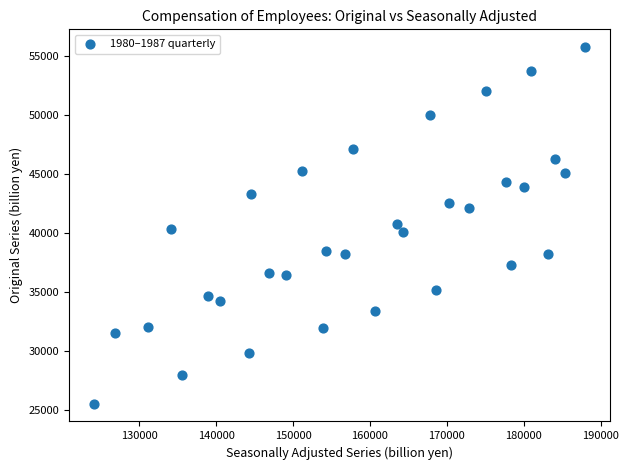

What is the range of Y values (max minus min)?

30200.7